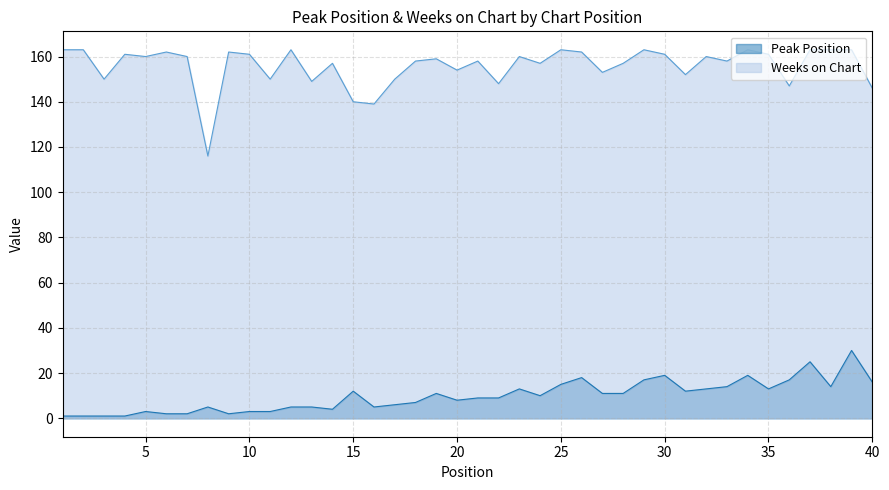

Which series has the widest spread of values?

Weeks on Chart